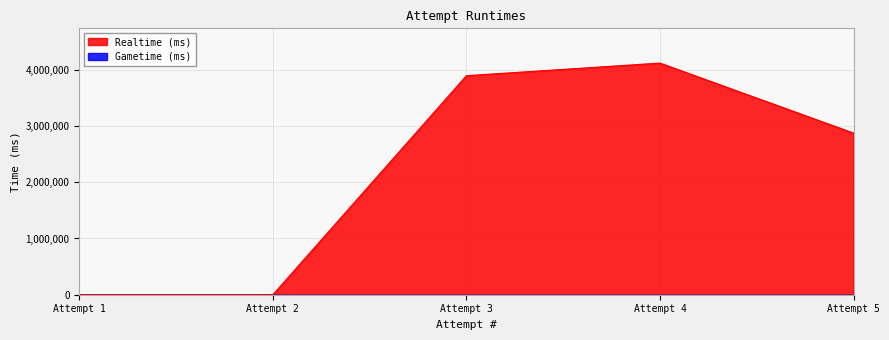

What is the sum of all values?

10885371